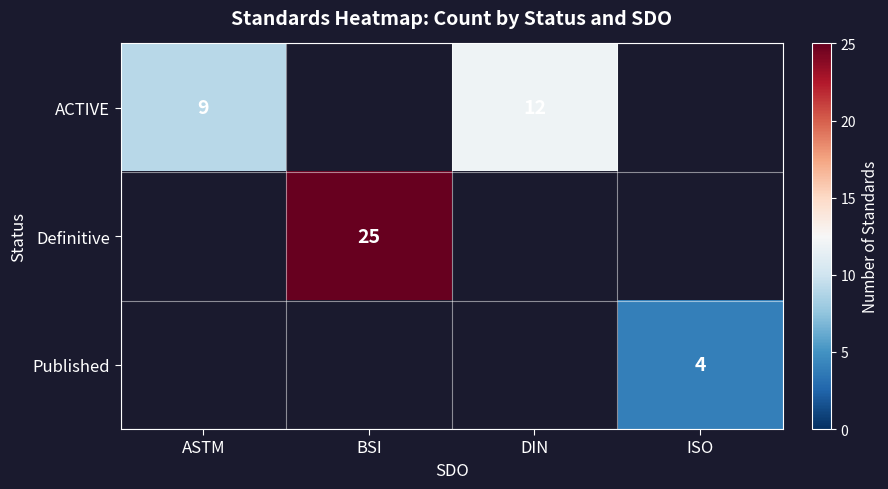

What is the difference between the ACTIVE values at DIN and ASTM?

3